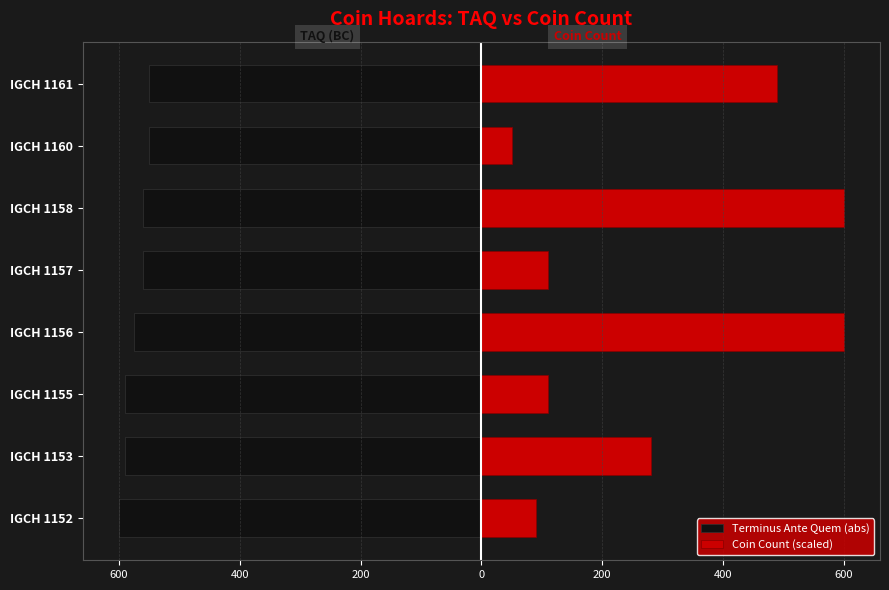

The Coin Count (scaled) series shows 958 at IGCH 1158. True or false?

False